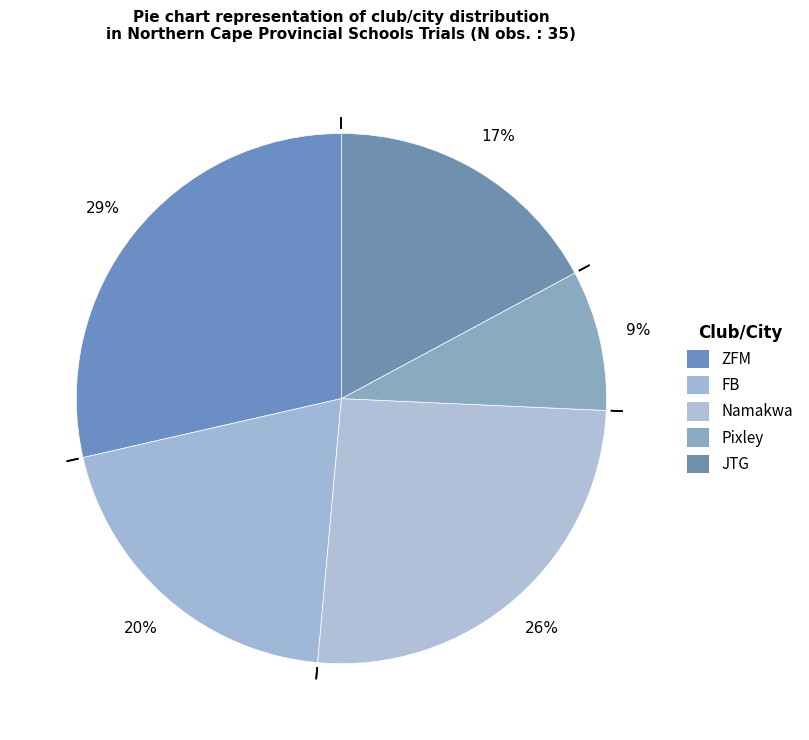

How many segments does this pie chart have?

5